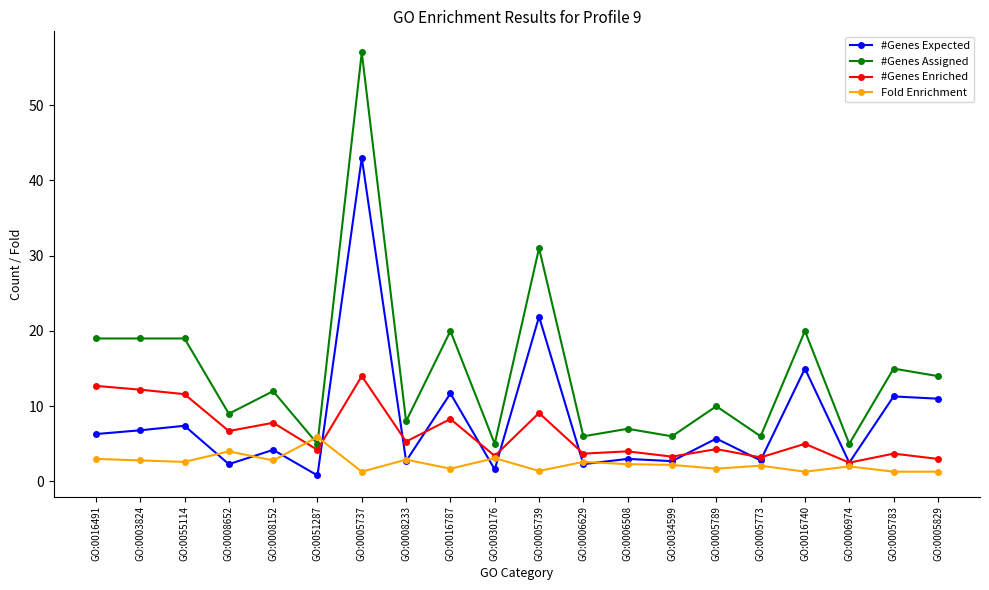

What is the sum of the #Genes Expected values at GO:0051287 and GO:0005773?

3.6